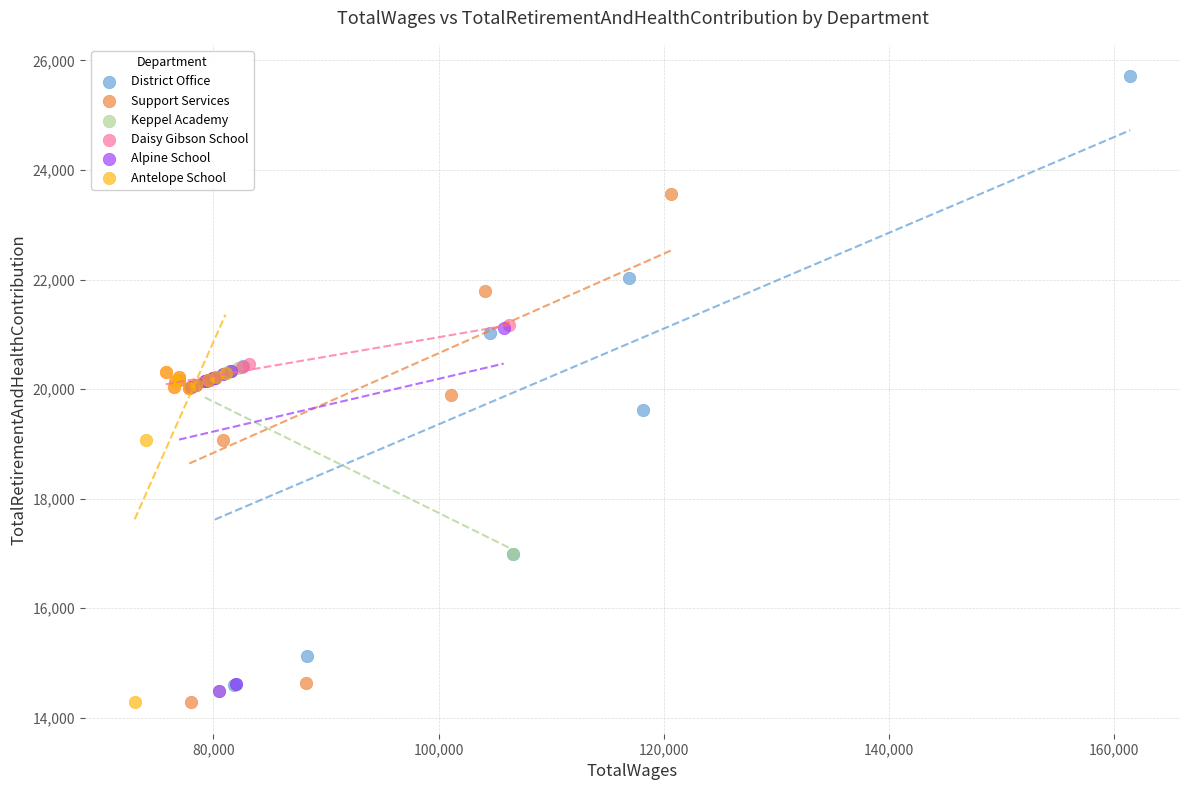

Which series has the widest spread of Y values?

District Office